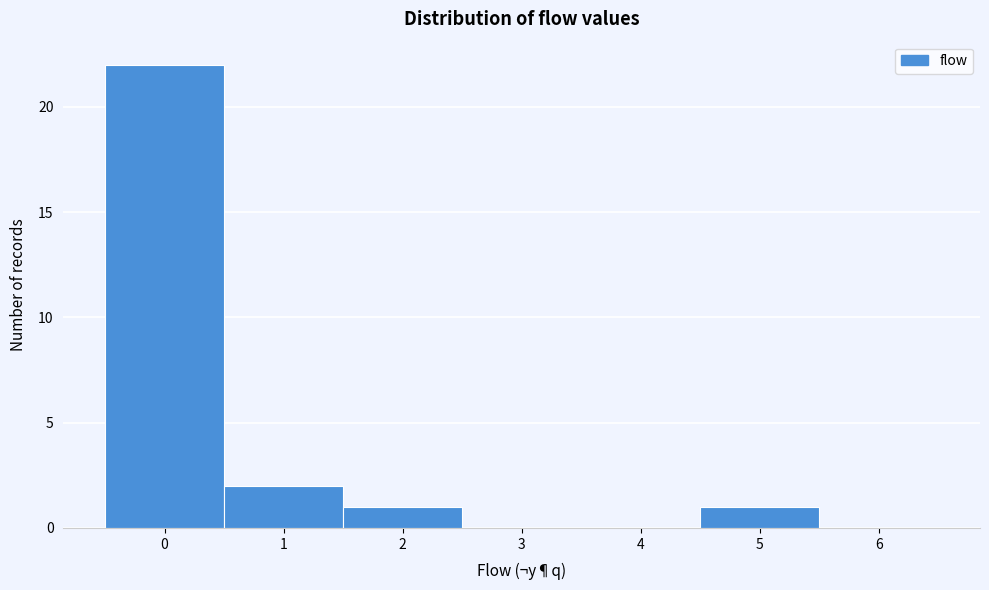

Reading left to right, list all the values displayed in this chart.

0=22	1=2	2=1	3=0	4=0	5=1	6=0